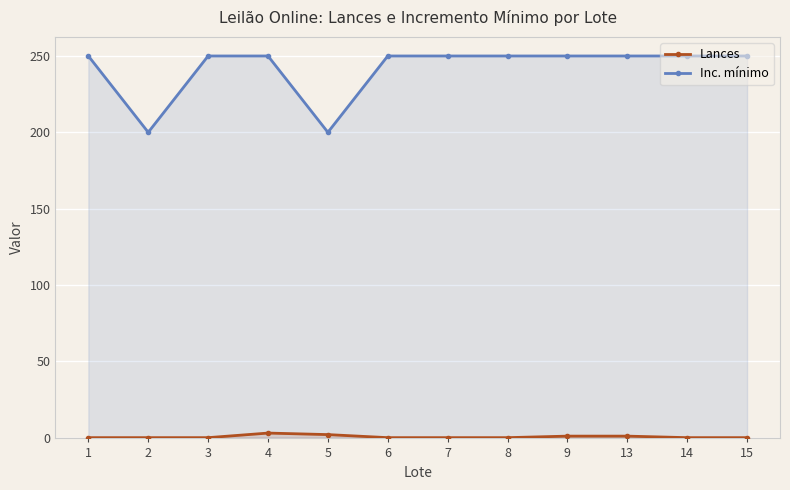

Reading left to right, what are all the values shown in this chart?

Lances: 0	0	0	3	2	0	0	0	1	1	0	0
Inc. mínimo: 250	200	250	250	200	250	250	250	250	250	250	250